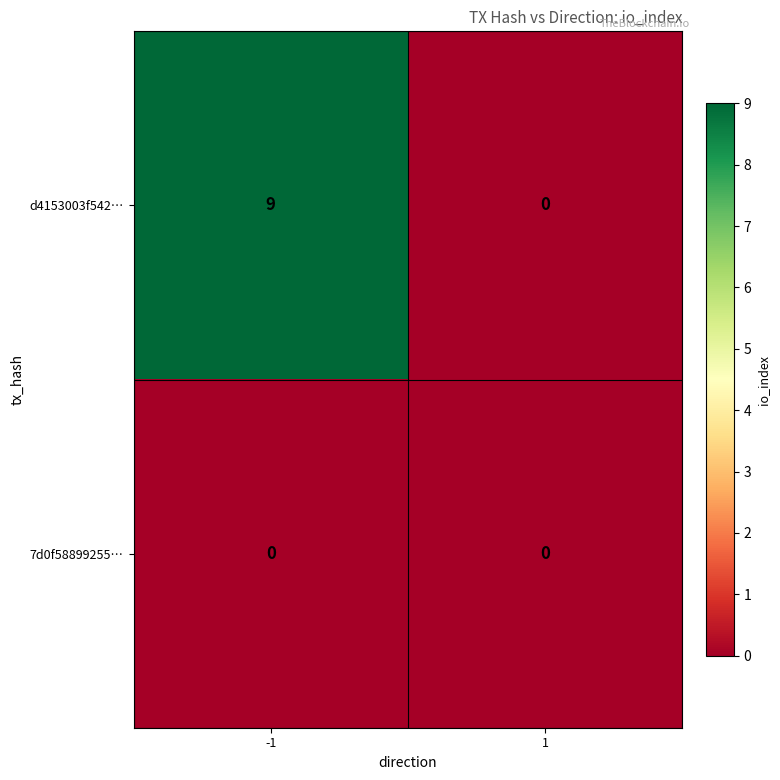

Rank the series by their maximum value, from highest to lowest.

d4153003f542…, 7d0f58899255…